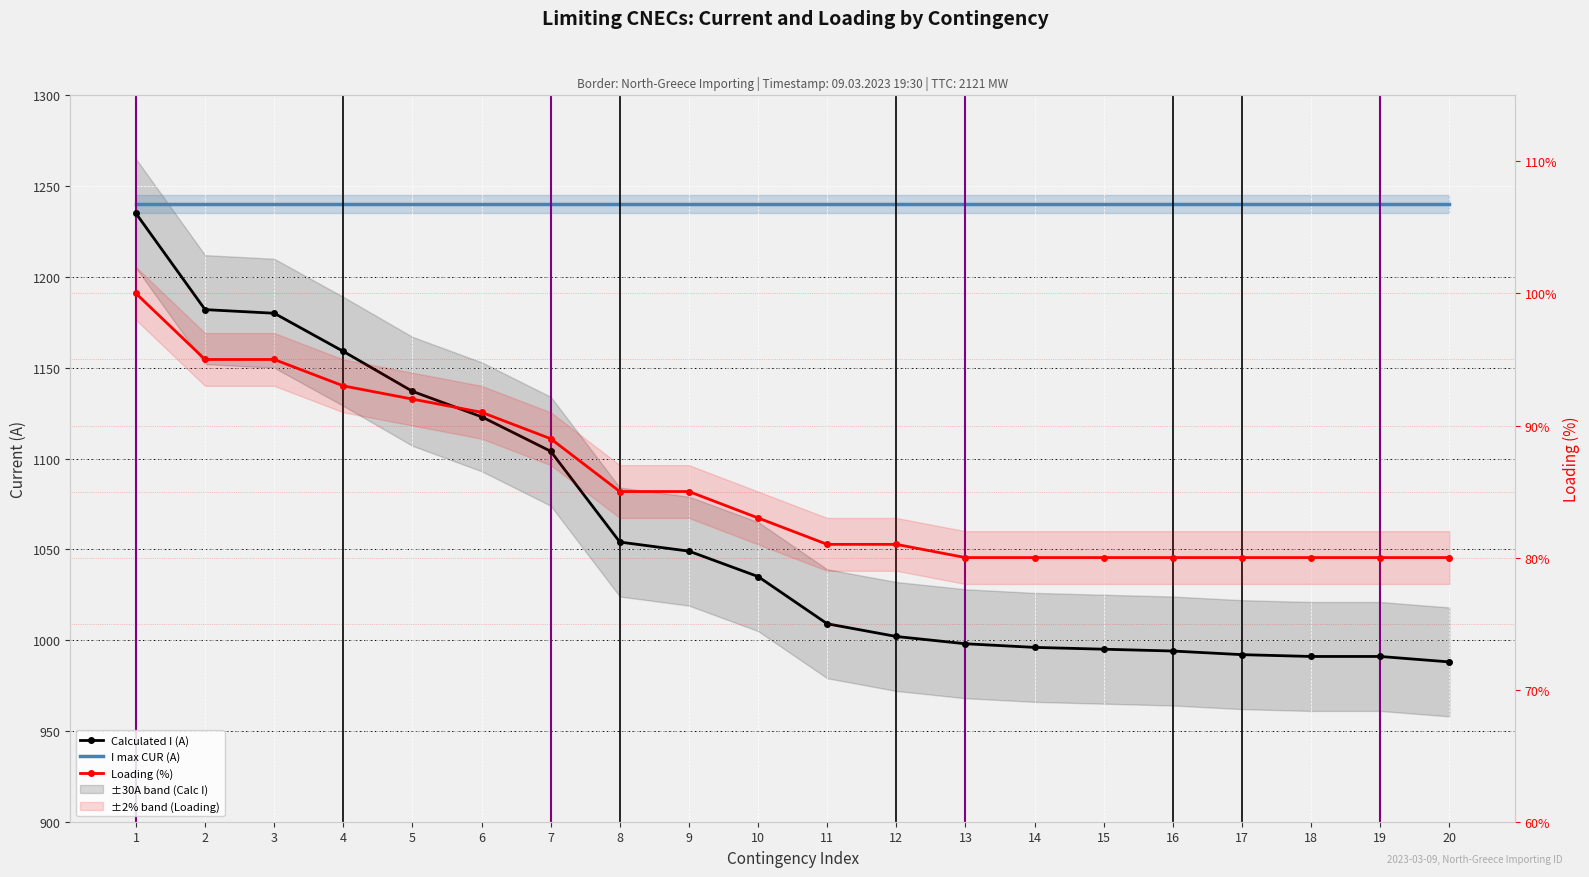

Rank the series at 8 from lowest to highest value.

Loading (%), Calculated I (A), I max CUR (A)